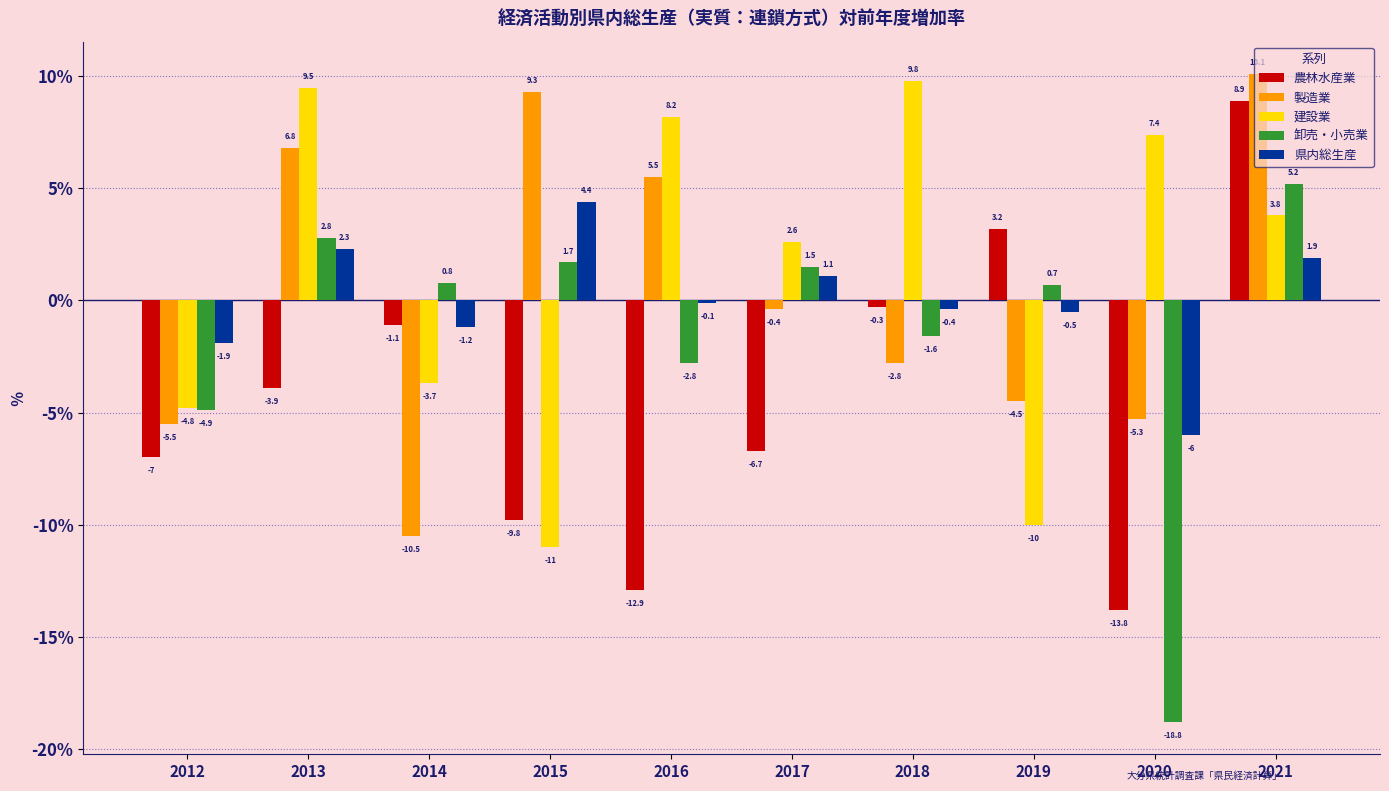

How many positive values does the 県内総生産 series have?

4